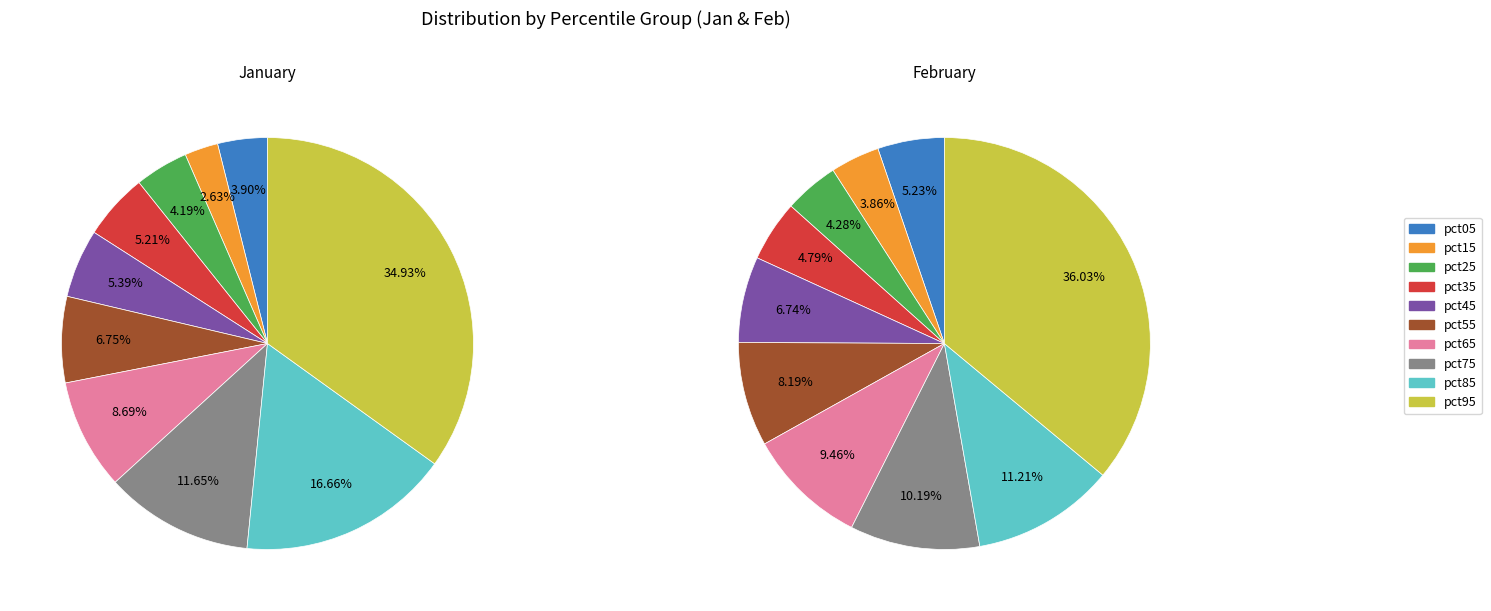

Is the sum of 3 and 9 greater than half?

No